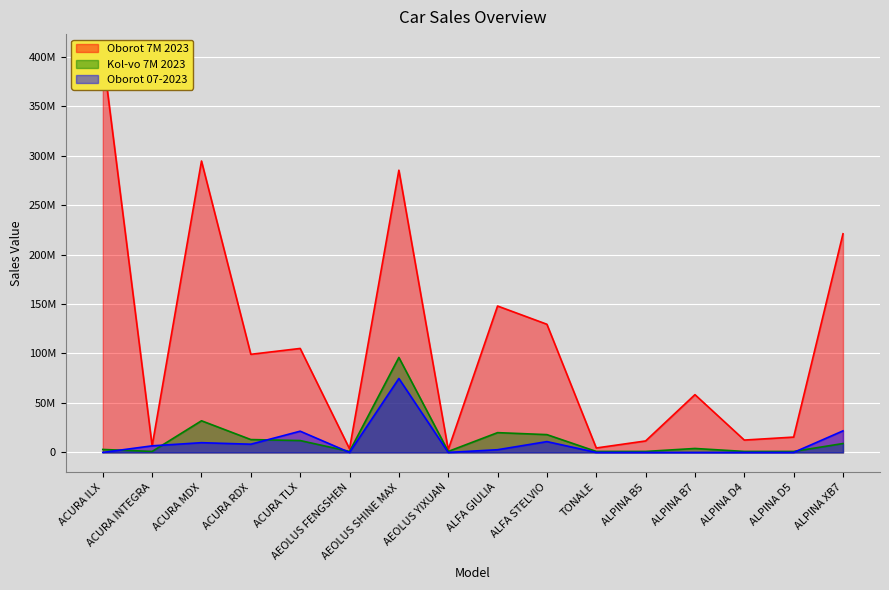

At which label is Oborot 7M 2023 closest to 202733165?

ALPINA XB7